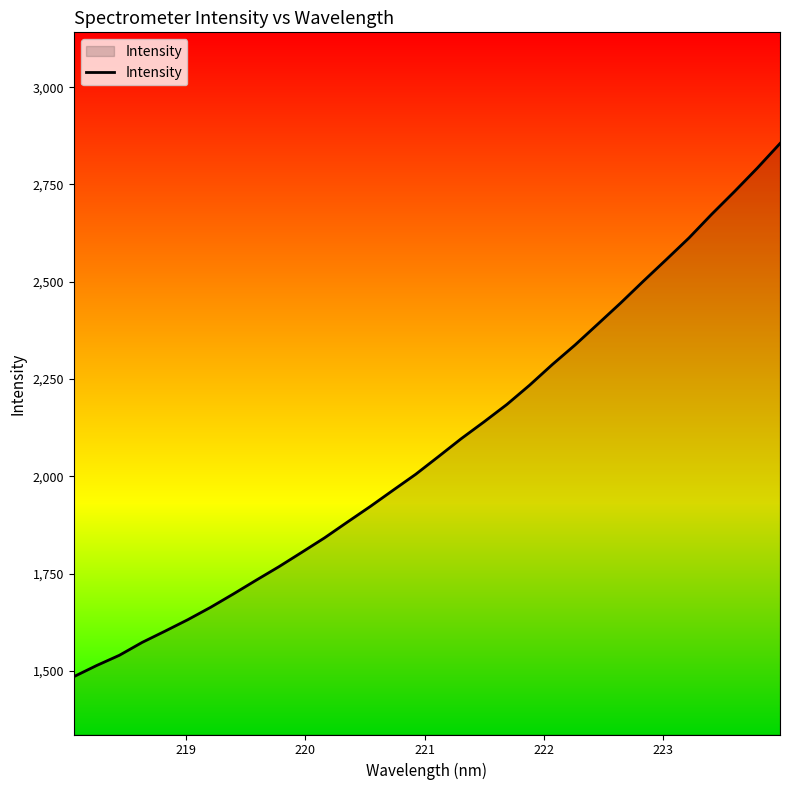

What is the difference between the maximum and minimum values?

1369.7